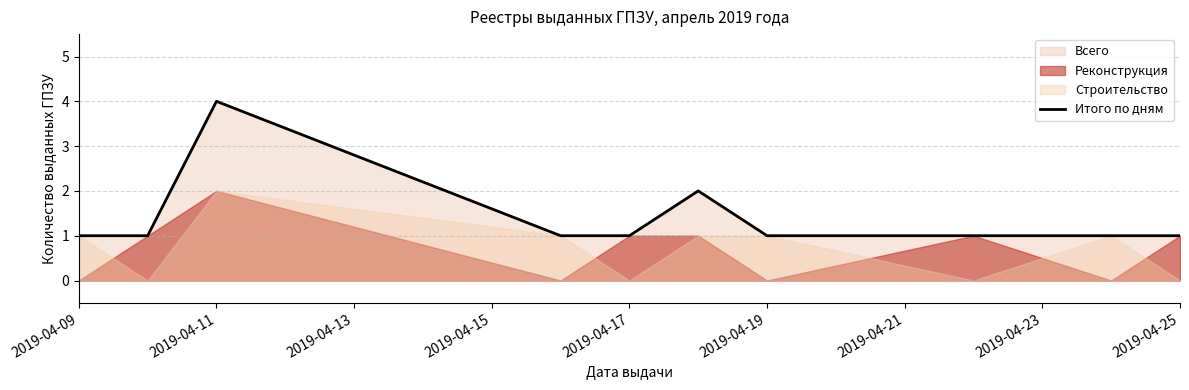

True or false: Итого по дням has a value of 2 at 2019-04-25.

False